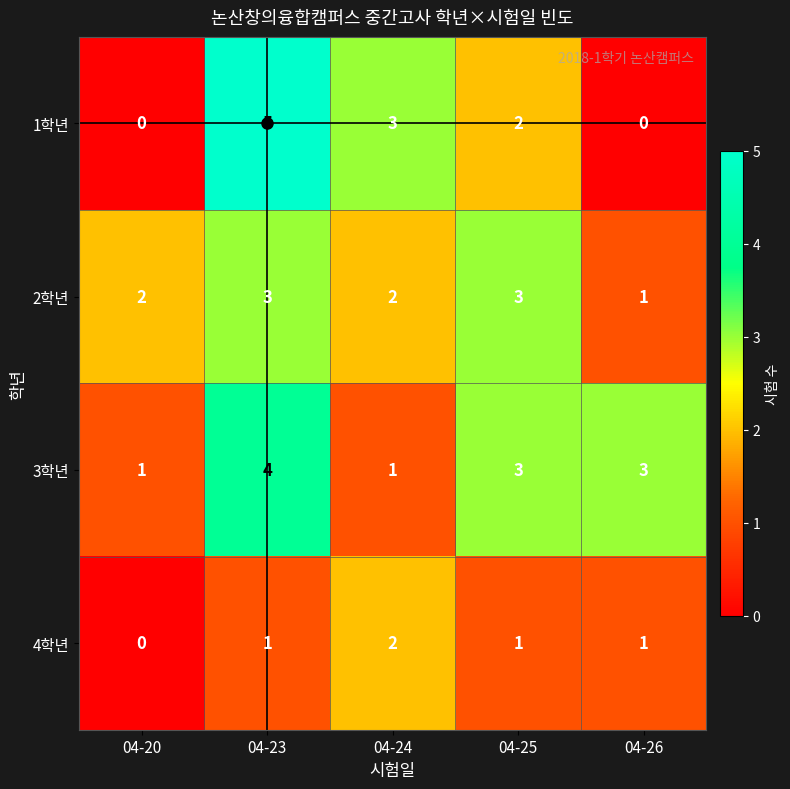

True or false: 1학년 has a value of 0 at 04-20.

True